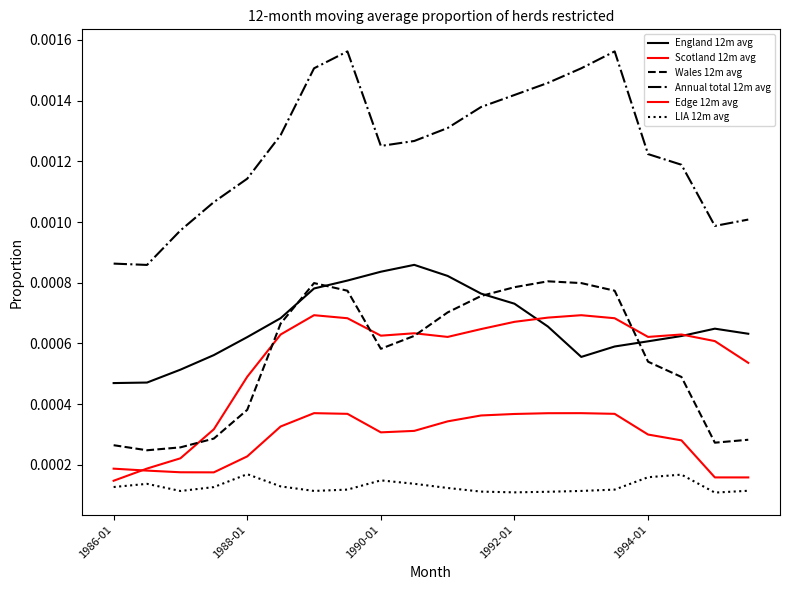

Is this an area chart (filled region under the line)?

No